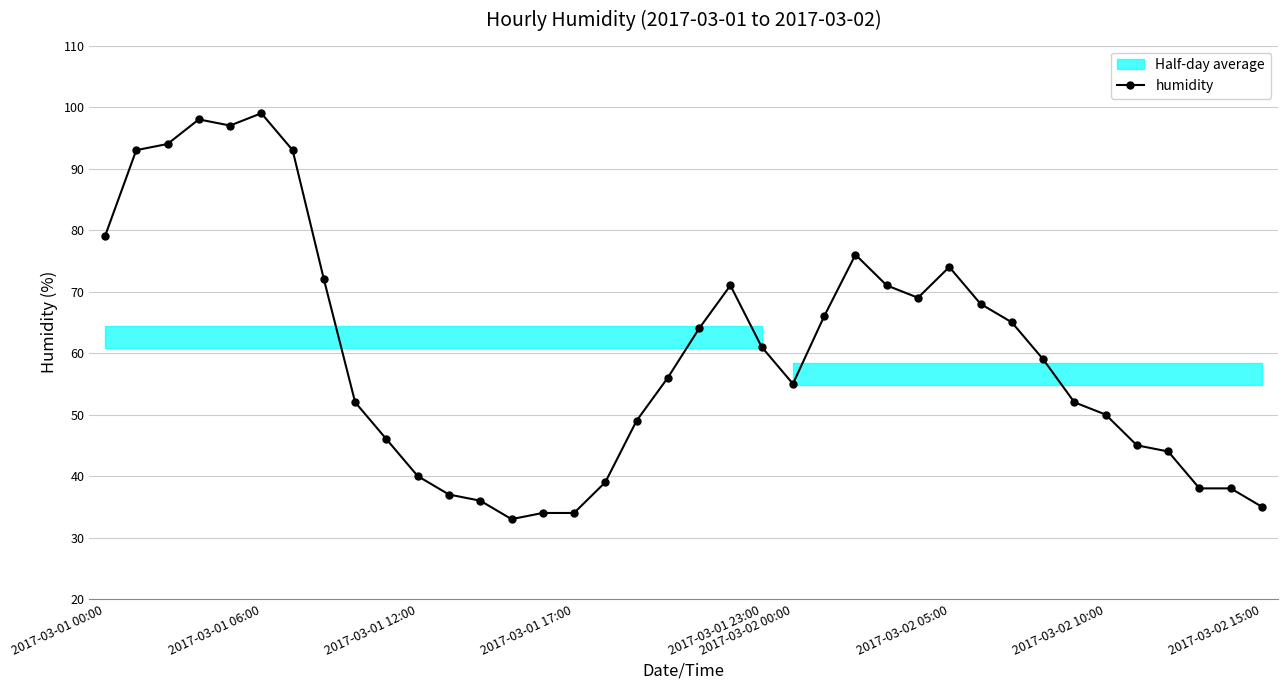

Count the number of categories in the chart.

38